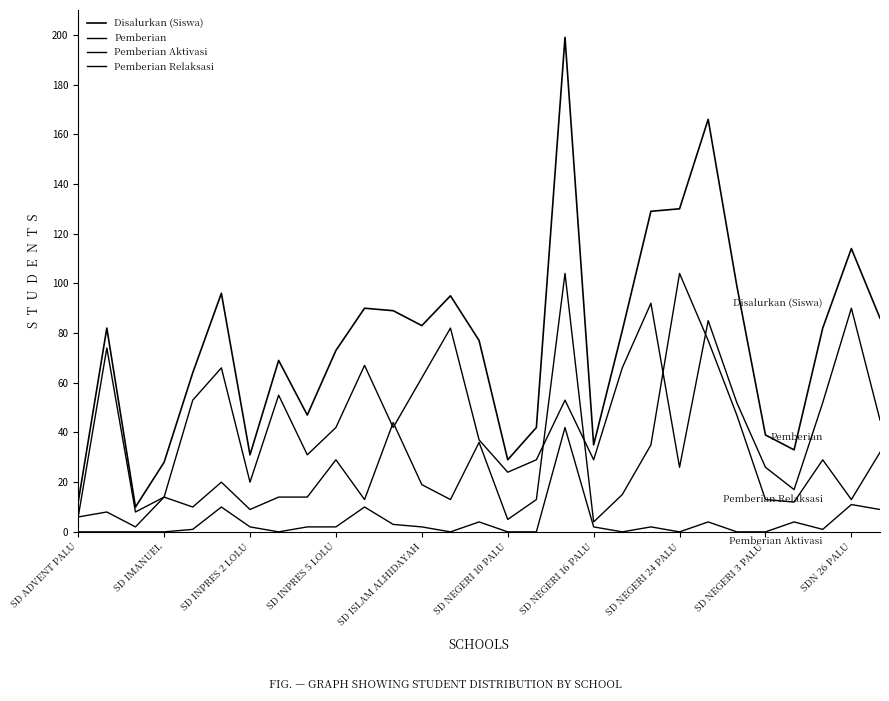

How many lines are shown in the chart?

4